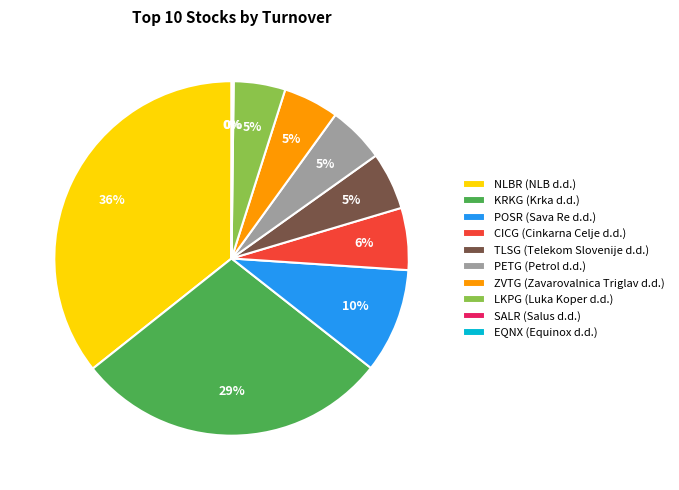

True or false: ZVTG (Zavarovalnica Triglav d.d.) accounts for 19% of the total.

False